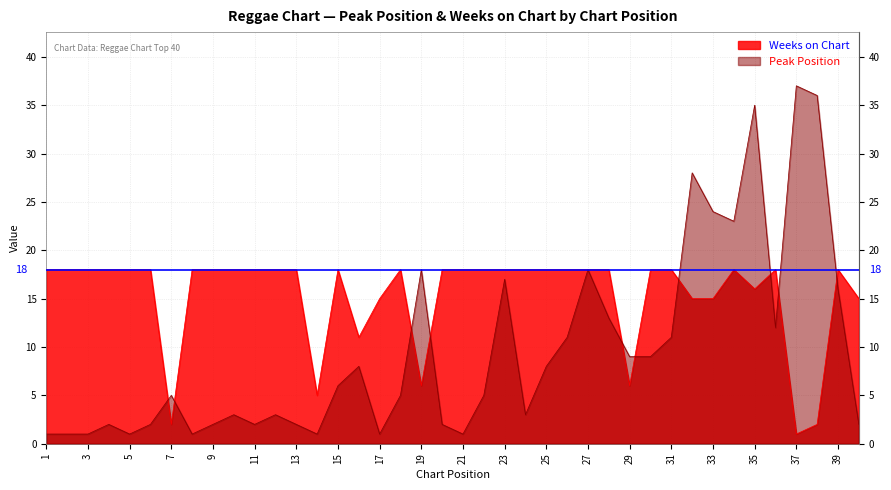

What is the difference between the maximum and minimum values in the Weeks on Chart series?

17